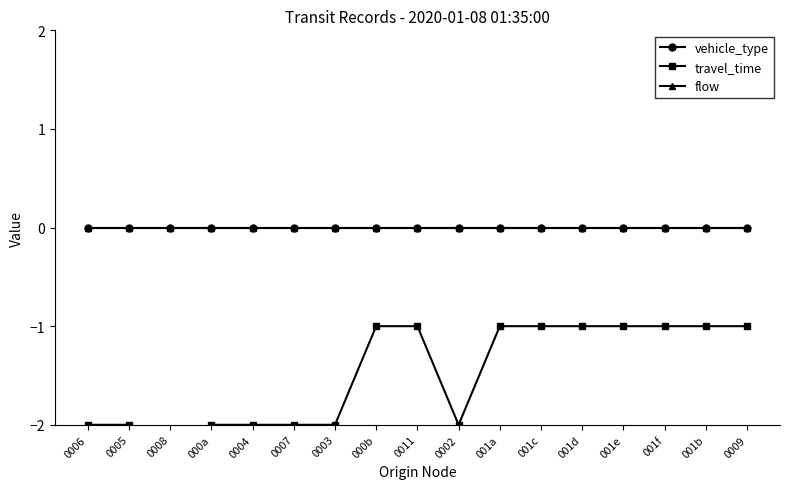

Which category has the highest value in the travel_time series?

000b